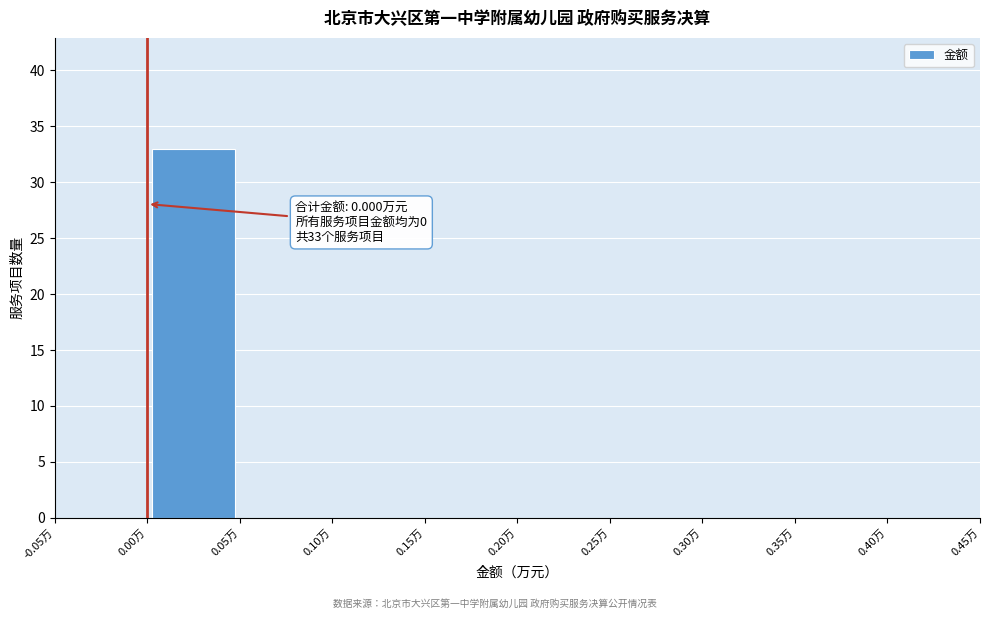

Which range on the x-axis has the tallest bar?

0.00 to 0.05